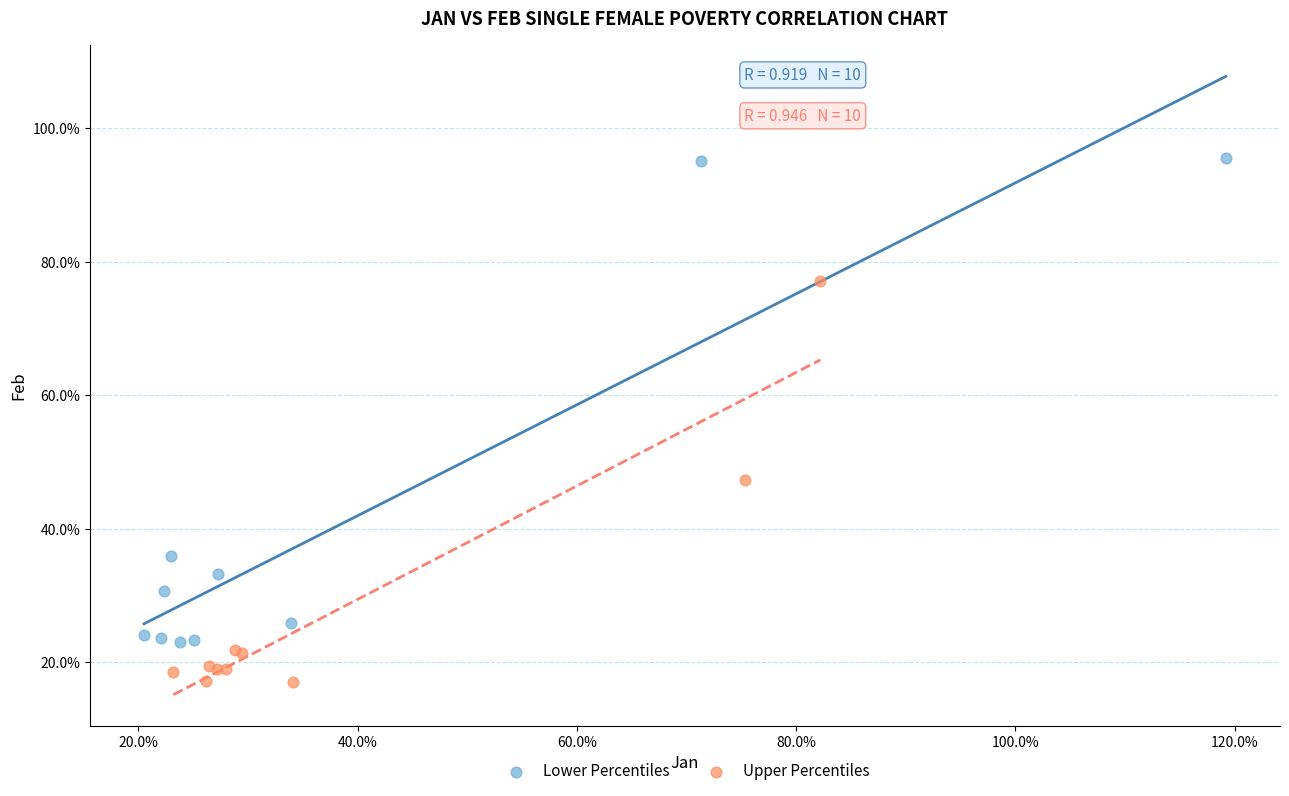

Which series reaches the minimum Y coordinate?

Upper Percentiles